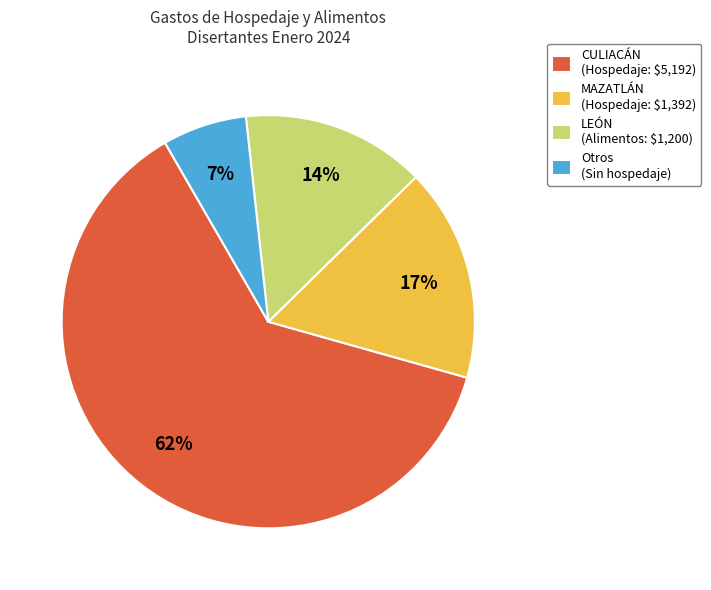

Count the number of slices in the pie.

4